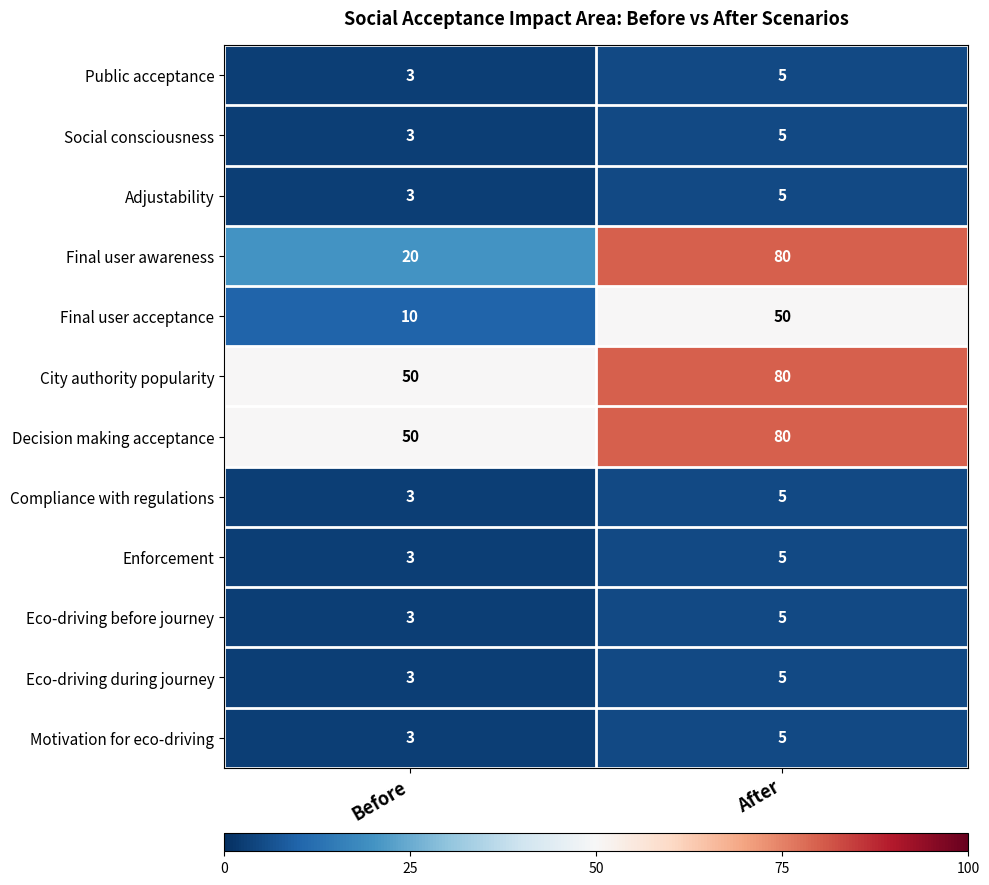

Read the City authority popularity value at After, to the nearest 5.

80